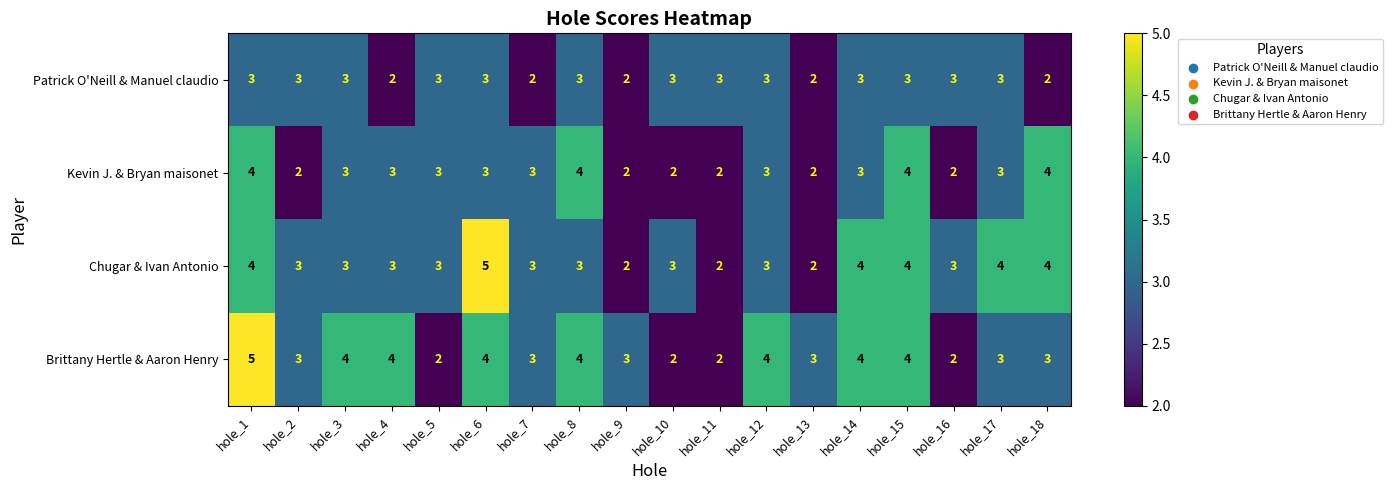

Is it true that Brittany Hertle & Aaron Henry equals 2 at hole_16?

True